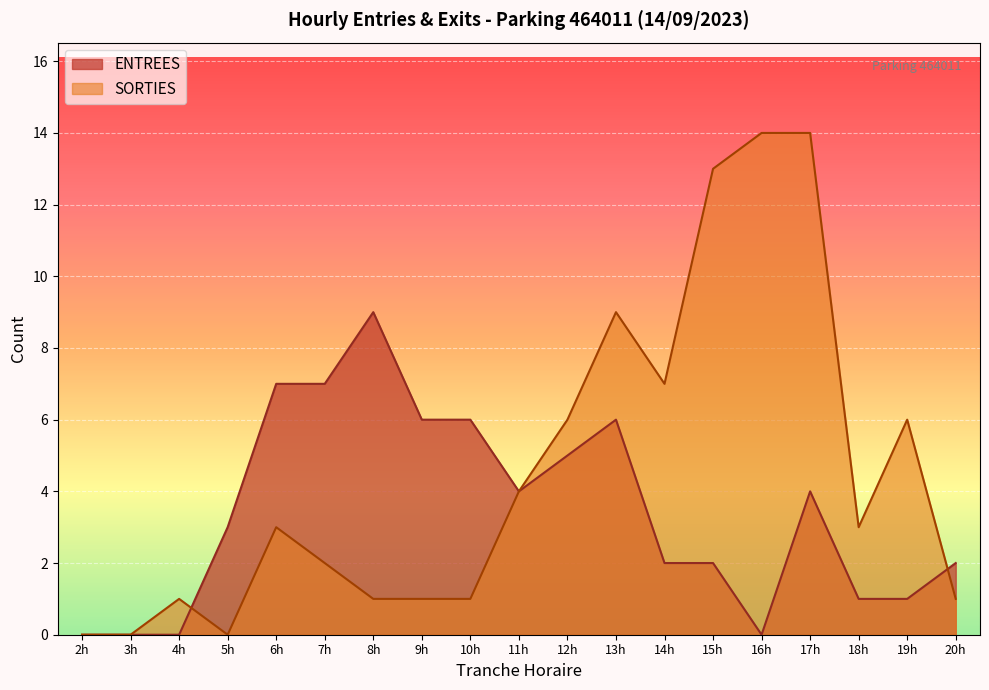

Which series has the largest total across all categories?

SORTIES